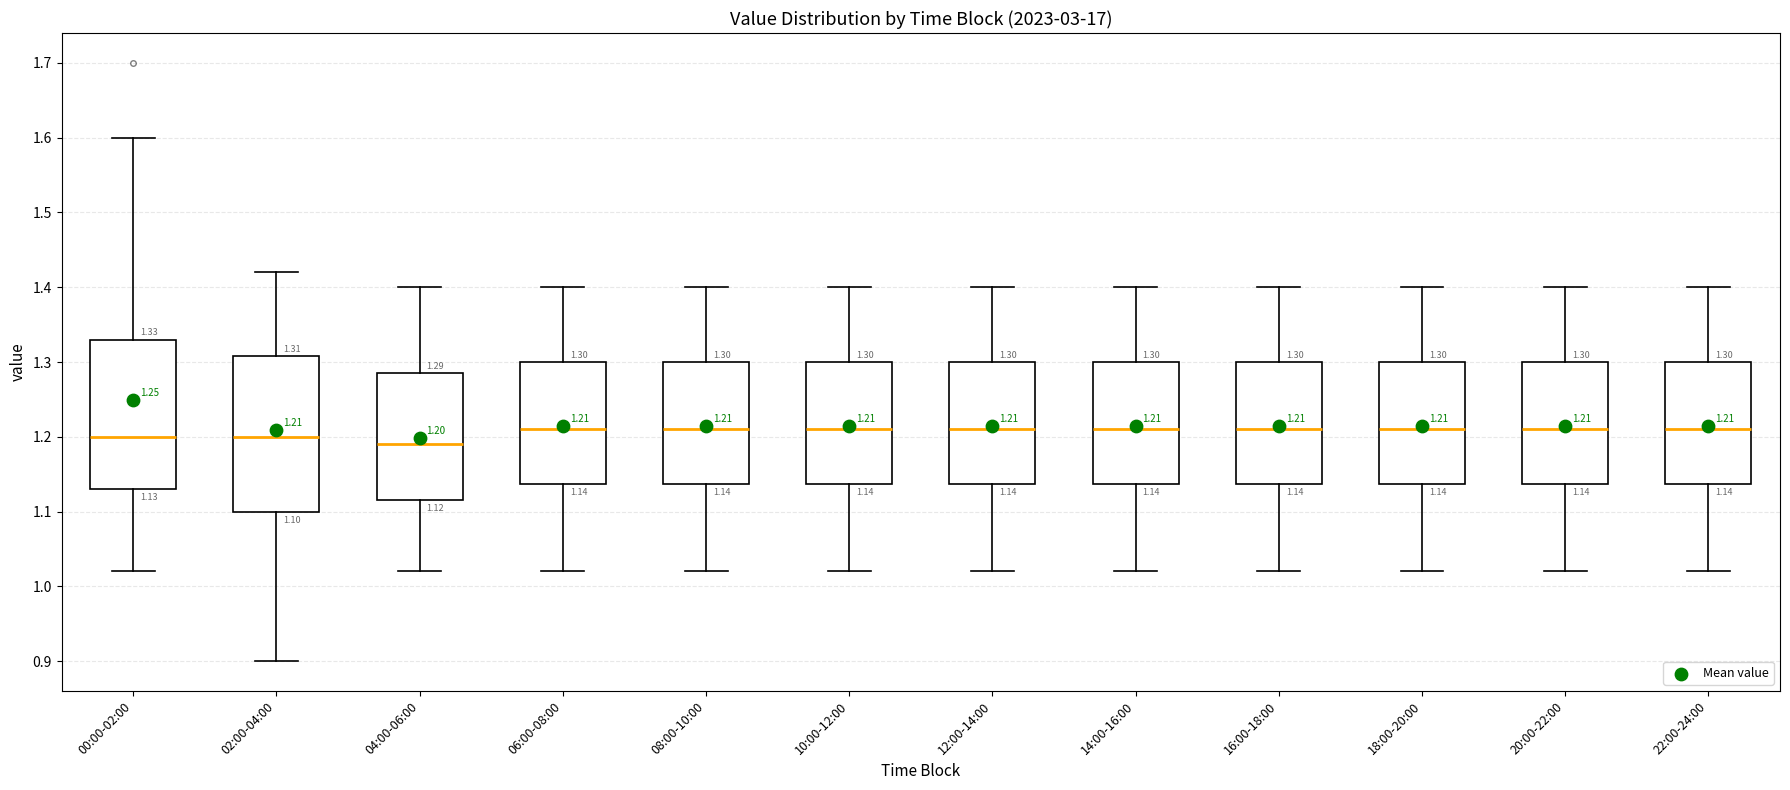

Which box has the lowest median line?

04:00-06:00